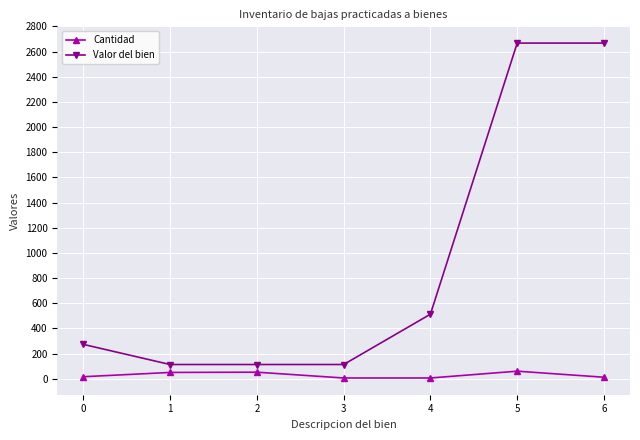

What is the value of the Cantidad point at the 2nd from the left?

50